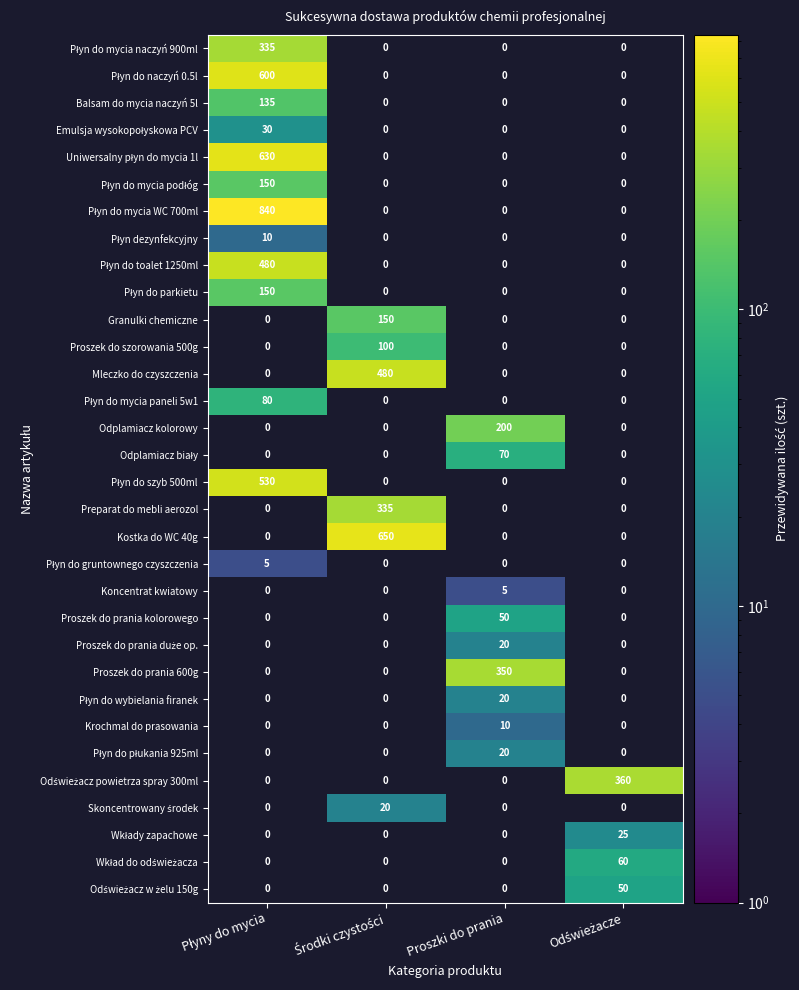

Which label corresponds to the largest value in the chart?

Płyny do mycia